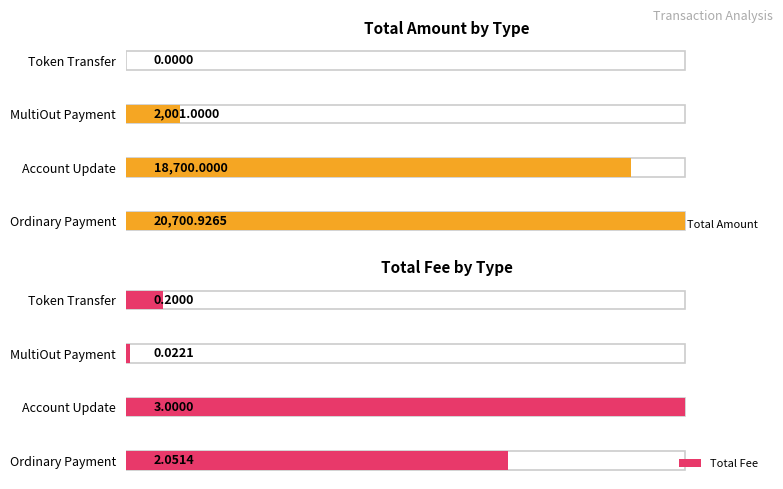

The value of Total Fee at Account Update is 3.0. True or false?

True